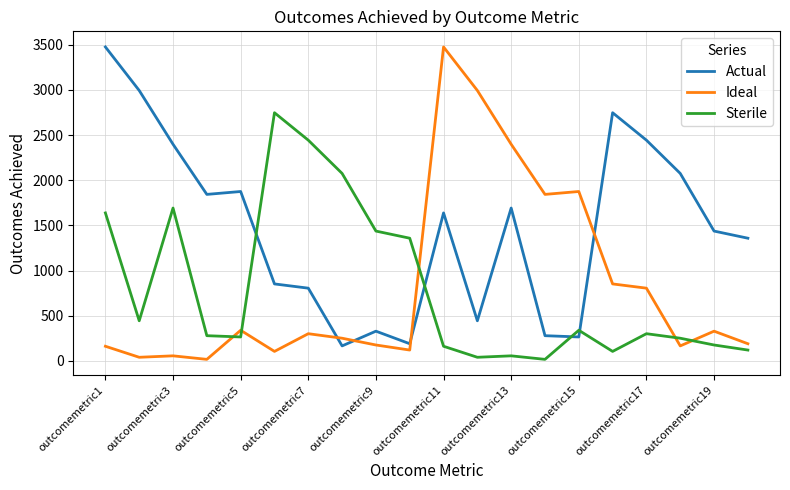

True or false: Actual and Ideal intersect in this chart.

True